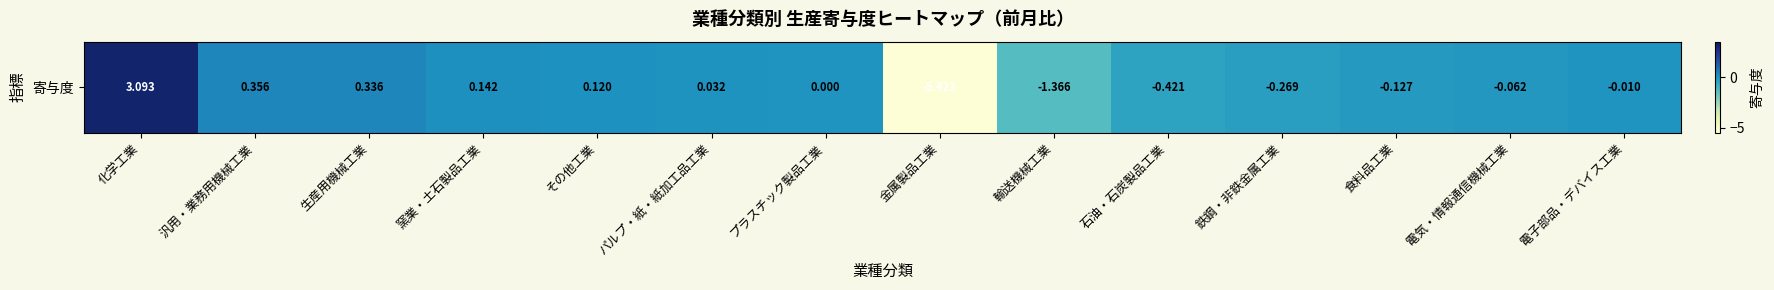

Rank the categories by value from highest to lowest.

化学工業, 汎用・業務用機械工業, 生産用機械工業, 窯業・土石製品工業, その他工業, パルプ・紙・紙加工品工業, プラスチック製品工業, 電子部品・デバイス工業, 電気・情報通信機械工業, 食料品工業, 鉄鋼・非鉄金属工業, 石油・石炭製品工業, 輸送機械工業, 金属製品工業